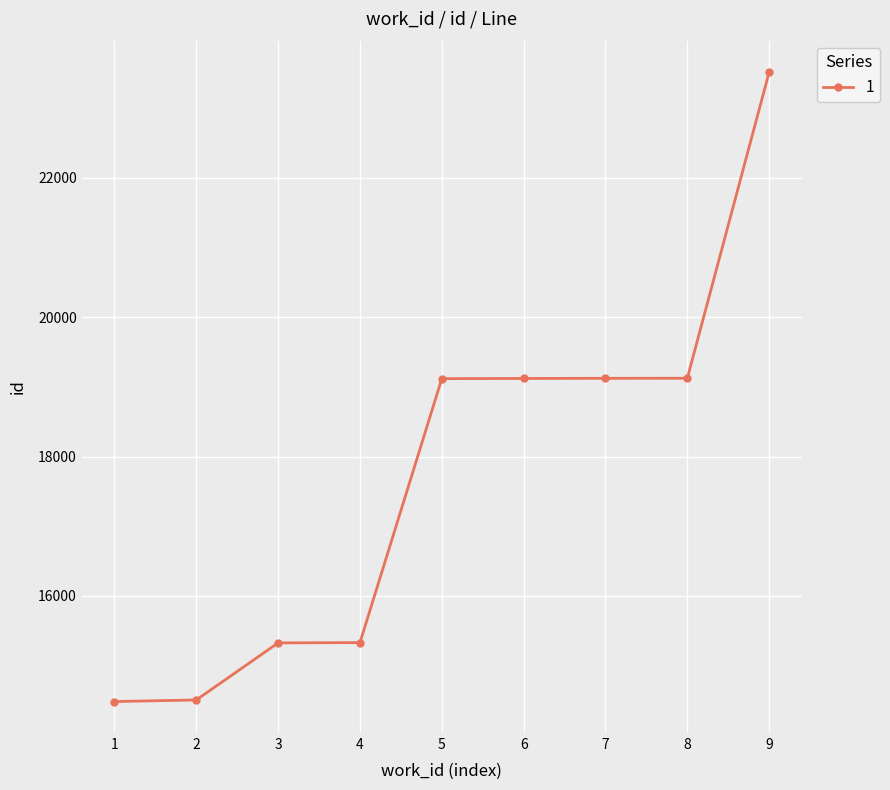

What is the value of the 2nd point from the left?

14507